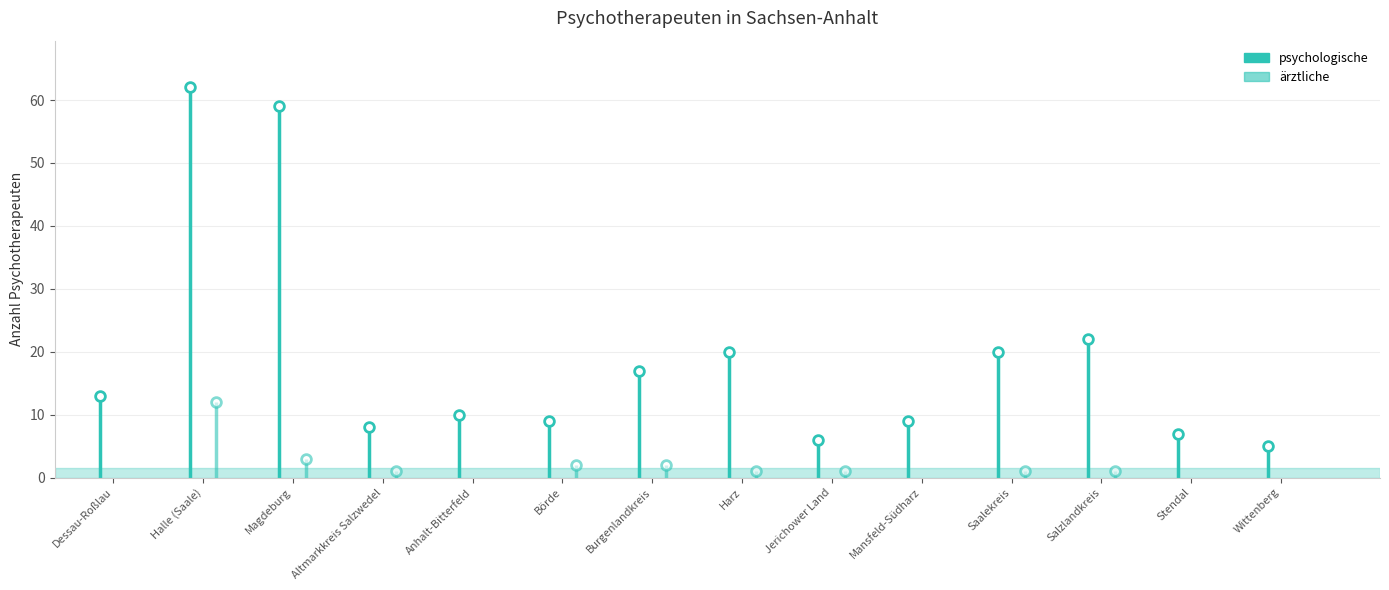

The psychologische series shows 16 at Mansfeld-Südharz. True or false?

False